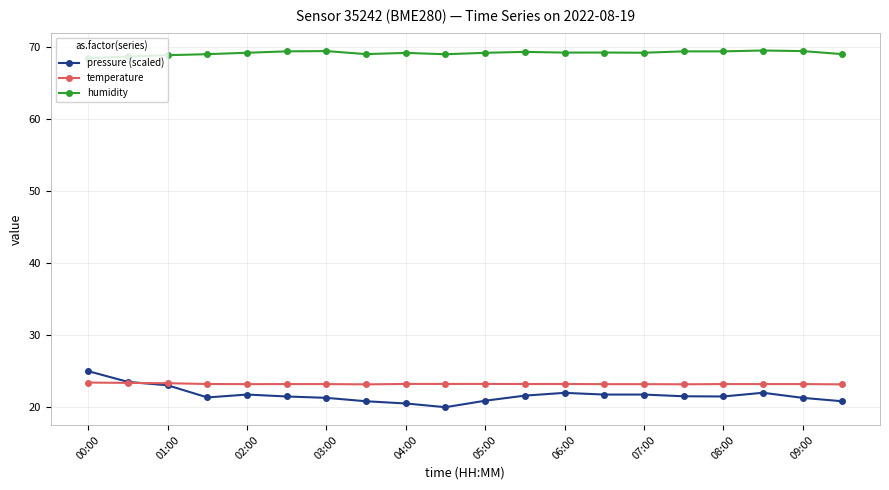

At how many categories does at least one series exceed 55?

20